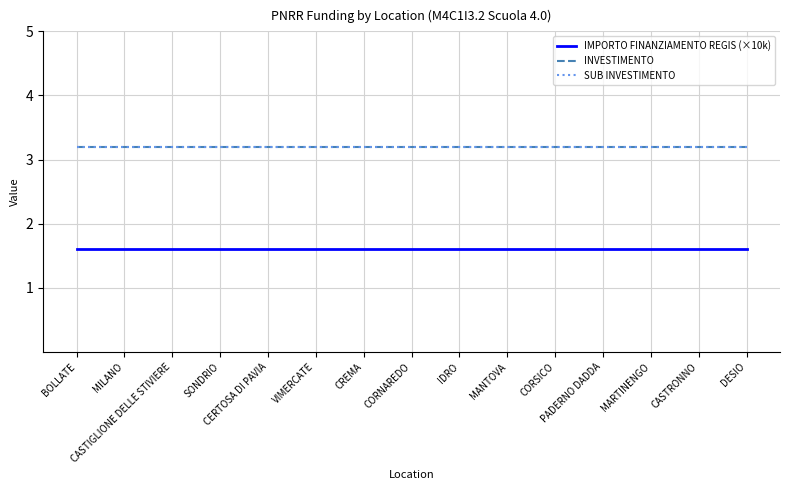

Reading left to right, transcribe all the data shown in this chart.

IMPORTO FINANZIAMENTO REGIS (×10k): BOLLATE=1.6	MILANO=1.6	CASTIGLIONE DELLE STIVIERE=1.6	SONDRIO=1.6	CERTOSA DI PAVIA=1.6	VIMERCATE=1.6	CREMA=1.6	CORNAREDO=1.6	IDRO=1.6	MANTOVA=1.6	CORSICO=1.6	PADERNO DADDA=1.6	MARTINENGO=1.6	CASTRONNO=1.6	DESIO=1.6
INVESTIMENTO: BOLLATE=3.2	MILANO=3.2	CASTIGLIONE DELLE STIVIERE=3.2	SONDRIO=3.2	CERTOSA DI PAVIA=3.2	VIMERCATE=3.2	CREMA=3.2	CORNAREDO=3.2	IDRO=3.2	MANTOVA=3.2	CORSICO=3.2	PADERNO DADDA=3.2	MARTINENGO=3.2	CASTRONNO=3.2	DESIO=3.2
SUB INVESTIMENTO: BOLLATE=3.2	MILANO=3.2	CASTIGLIONE DELLE STIVIERE=3.2	SONDRIO=3.2	CERTOSA DI PAVIA=3.2	VIMERCATE=3.2	CREMA=3.2	CORNAREDO=3.2	IDRO=3.2	MANTOVA=3.2	CORSICO=3.2	PADERNO DADDA=3.2	MARTINENGO=3.2	CASTRONNO=3.2	DESIO=3.2